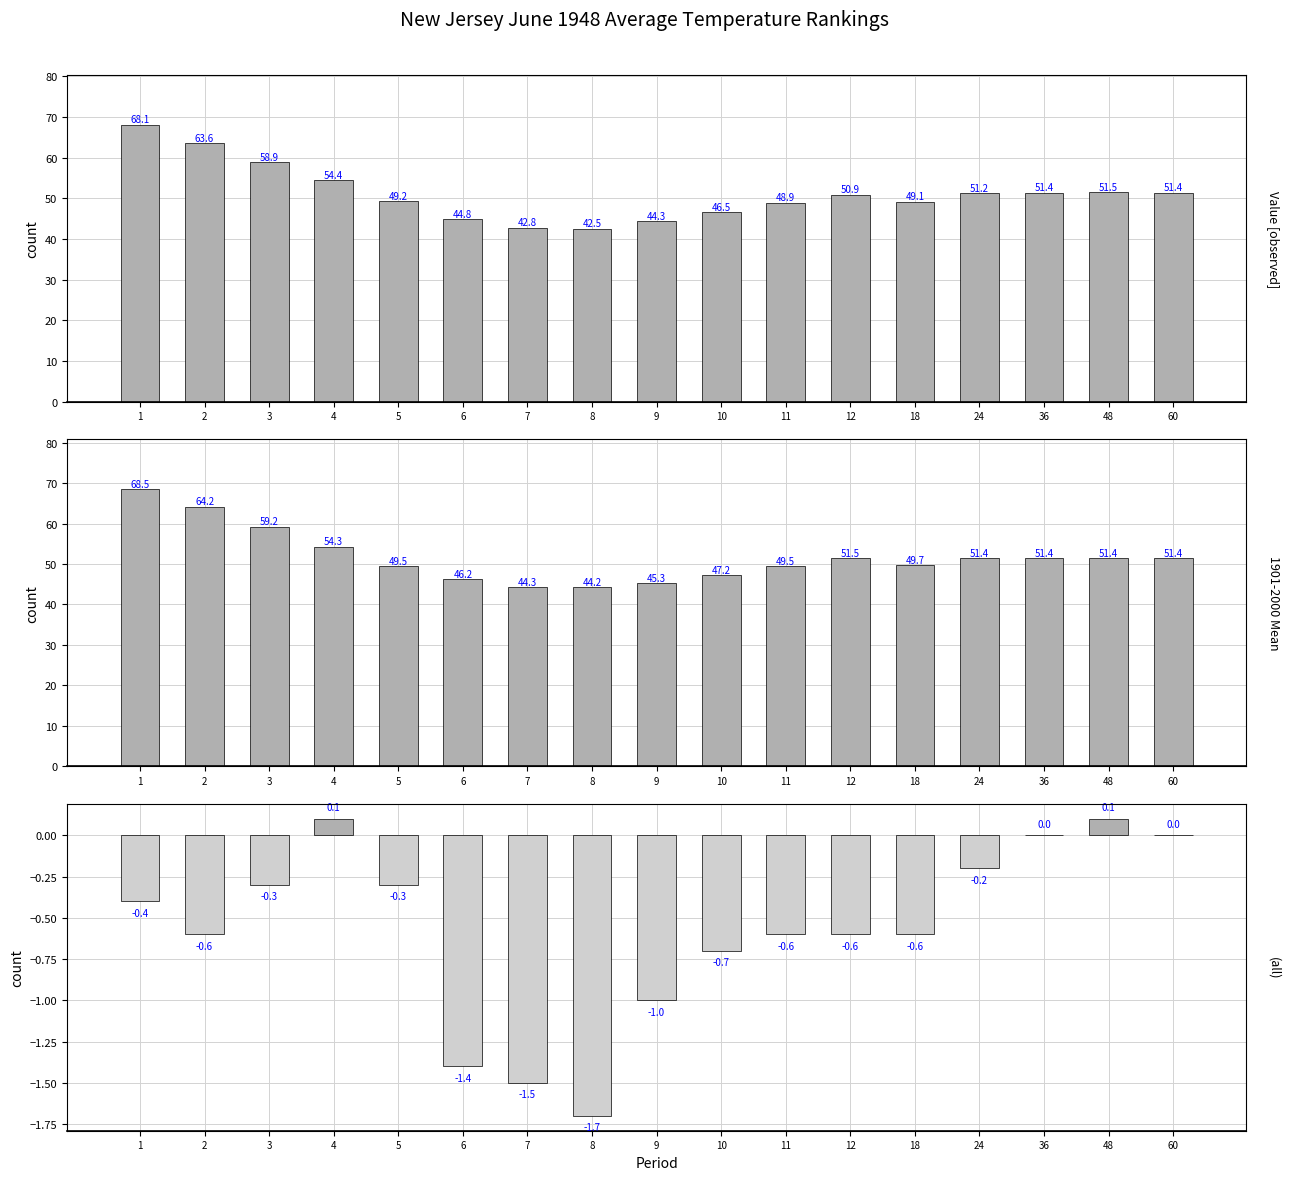

What is the sum of the Departure values at 6 and 7?

-2.9